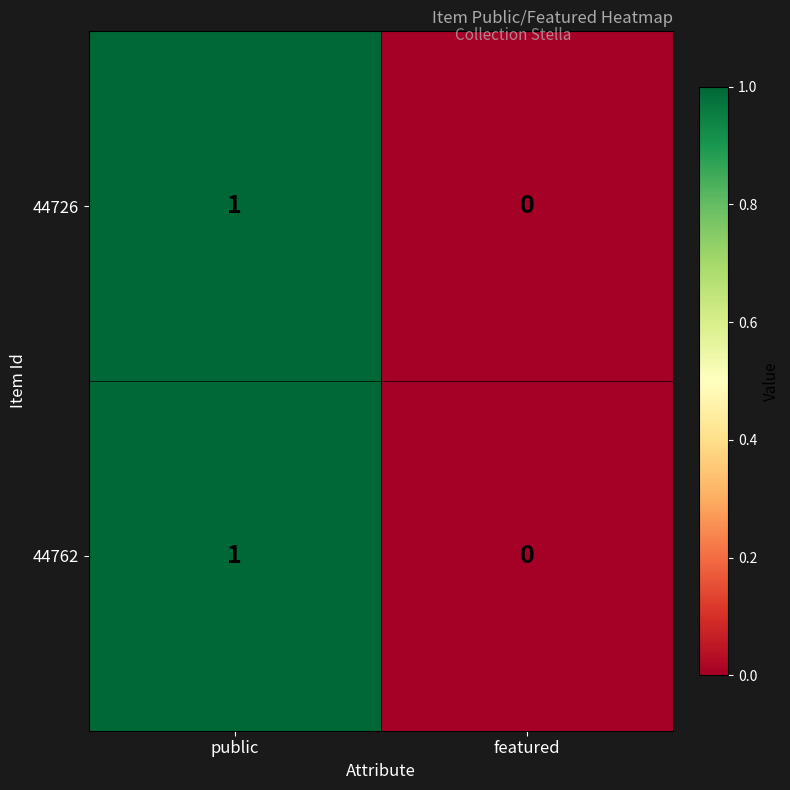

Reading right to left, transcribe all the data shown in this chart.

44726: 0	1
44762: 0	1